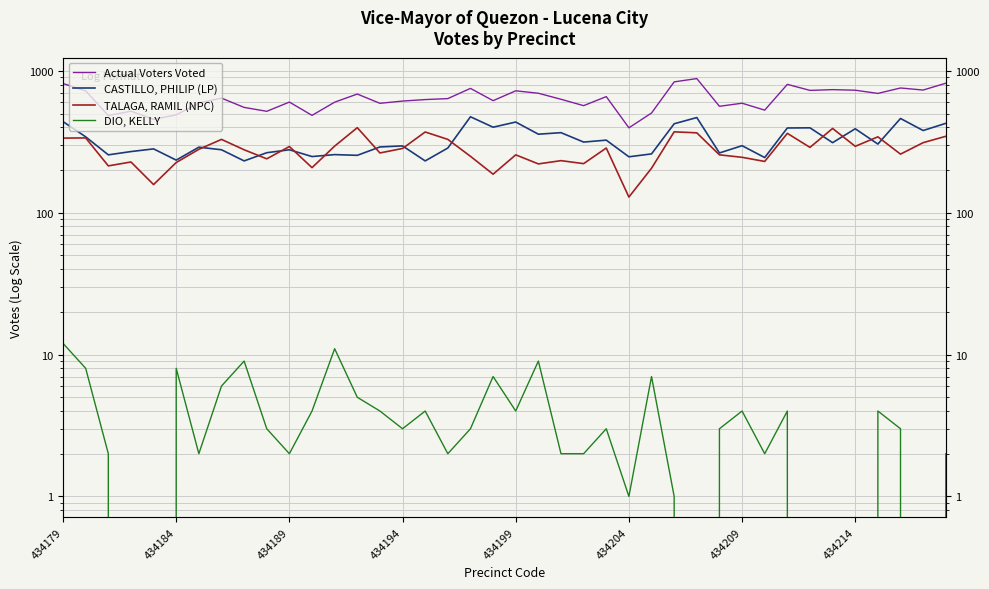

How many lines are shown in the chart?

4